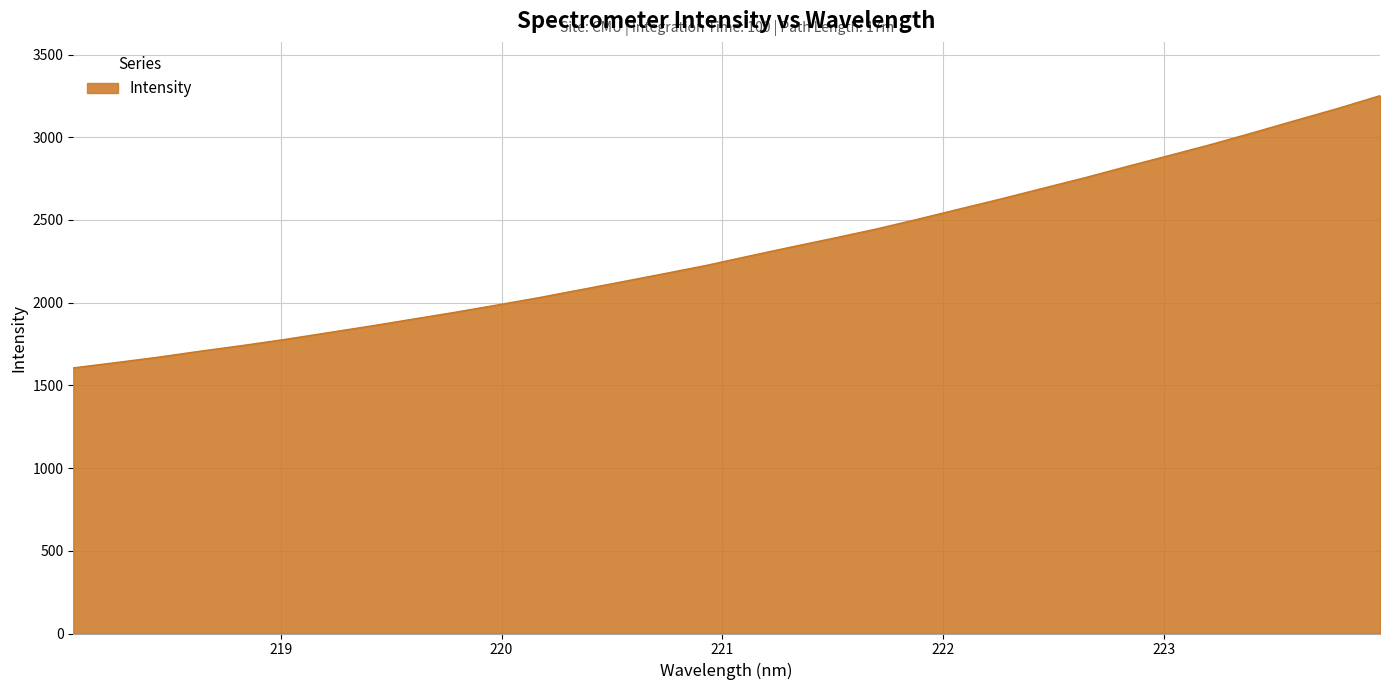

What is the difference between the maximum and minimum values?

1645.7